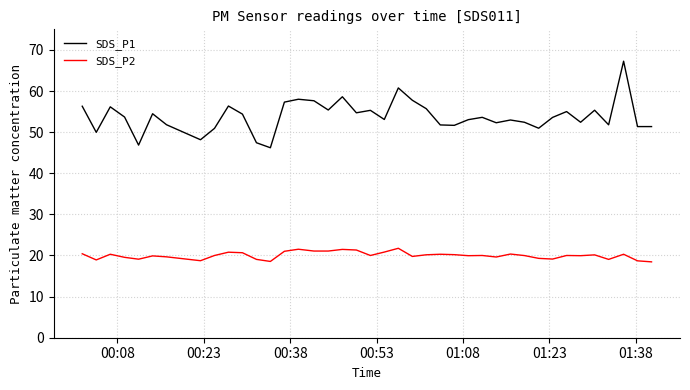

List the series in order of their peak value, highest first.

SDS_P1, SDS_P2